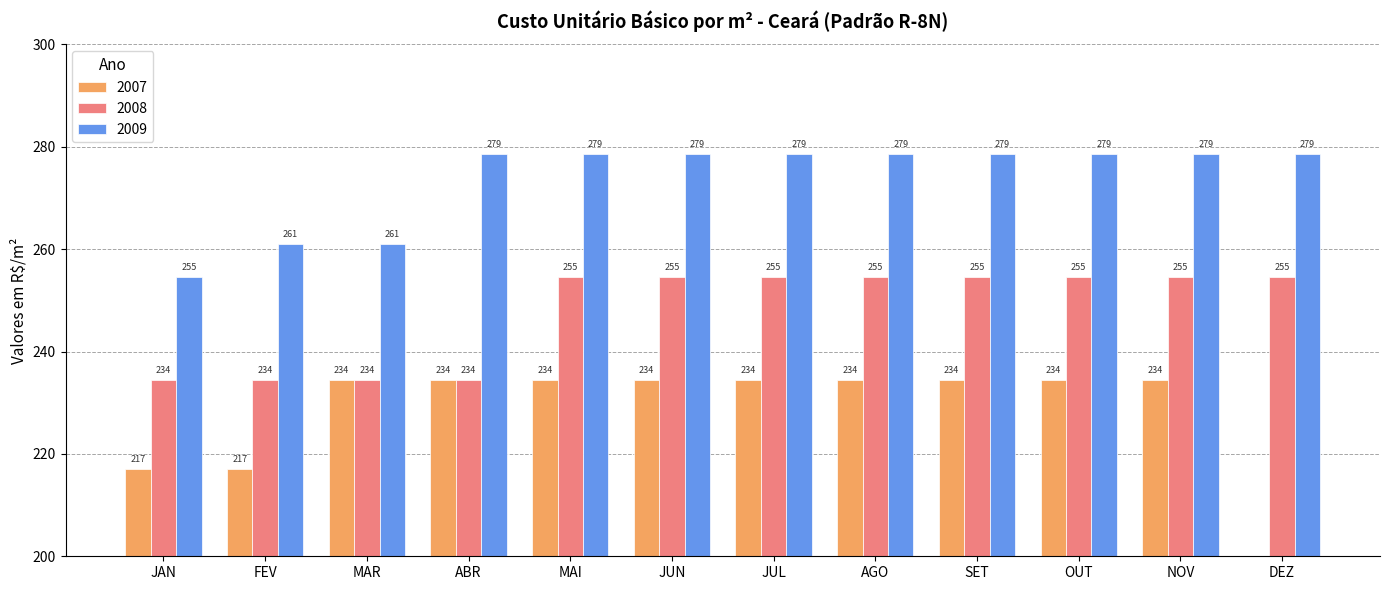

True or false: 2008 has a value of 149.1 at DEZ.

False